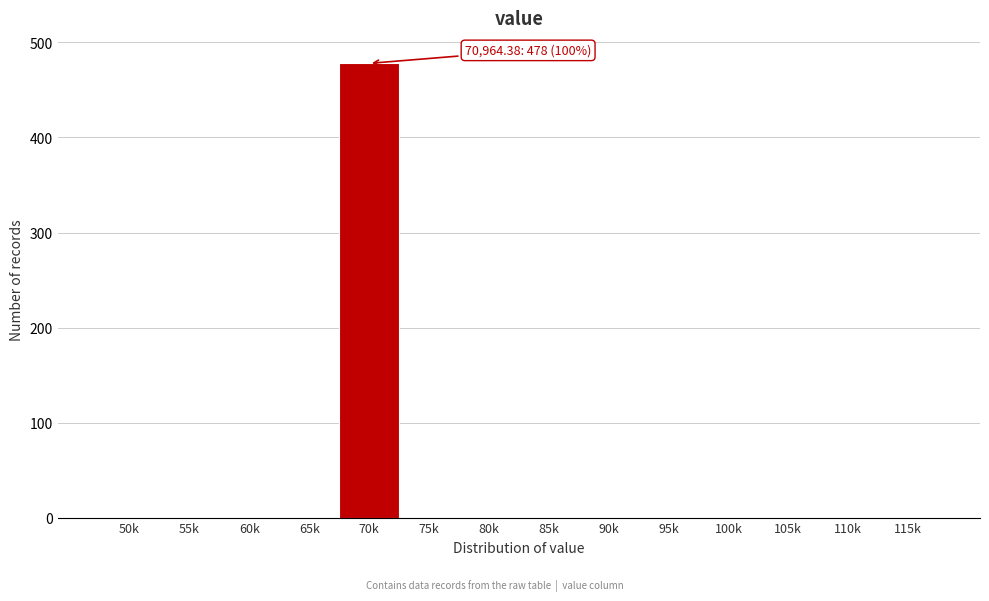

Reading left to right, transcribe all the data shown in this chart.

50k=0	55k=0	60k=0	65k=0	70k=478	75k=0	80k=0	85k=0	90k=0	95k=0	100k=0	105k=0	110k=0	115k=0